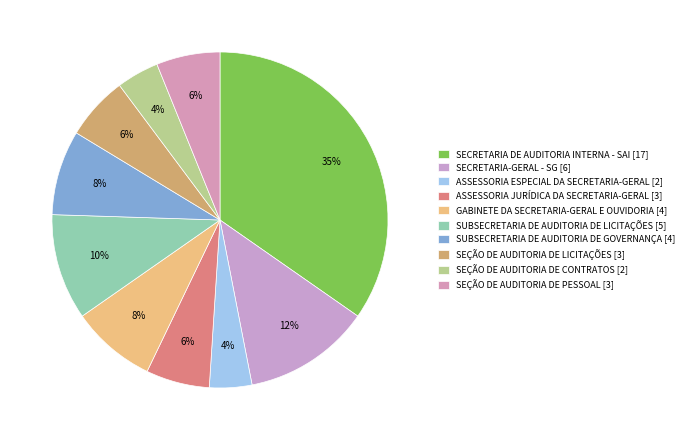

Combined, do SUBSECRETARIA DE AUDITORIA DE GOVERNANÇA and SUBSECRETARIA DE AUDITORIA DE LICITAÇÕES account for over 50%?

No